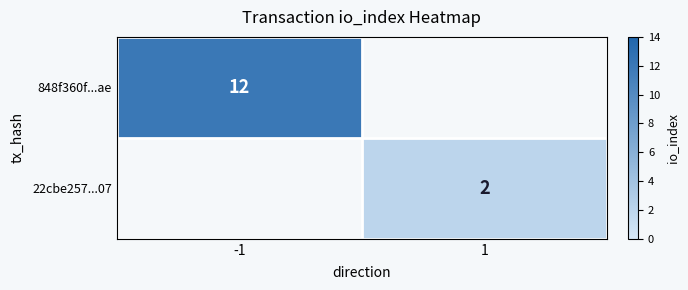

True or false: 22cbe257...07 has a value of 1 at 1.

False